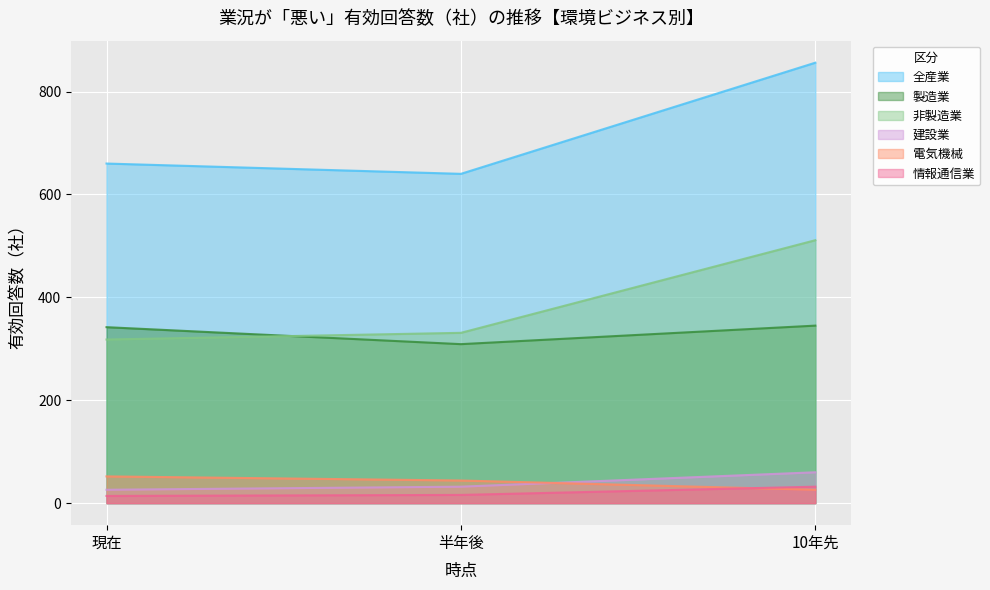

What is the label of the 3rd point from the right?

現在